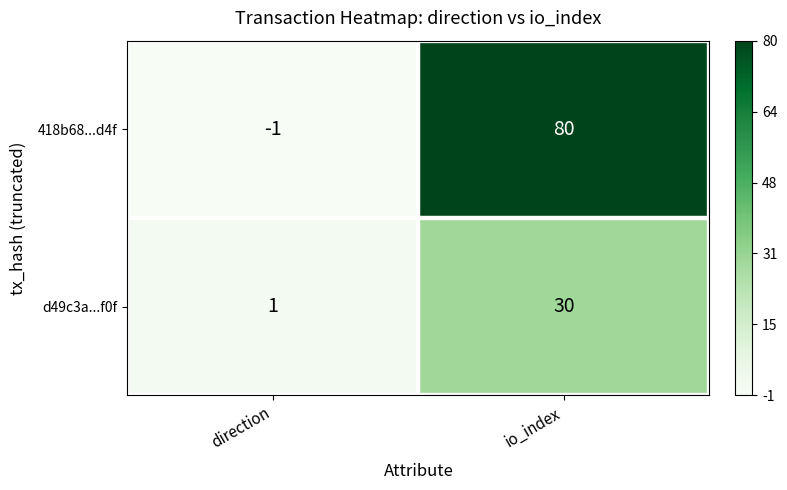

The value of d49c3a...f0f at direction is 0. True or false?

False